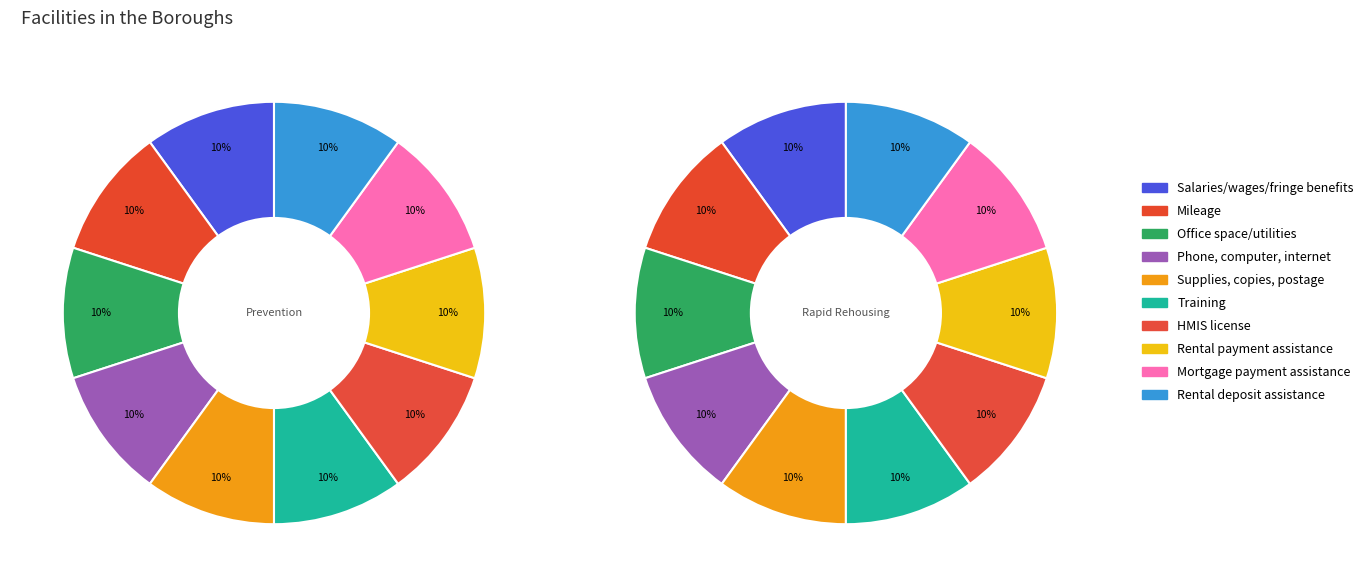

Which category has the smallest portion of the pie?

Salaries/wages/fringe benefits